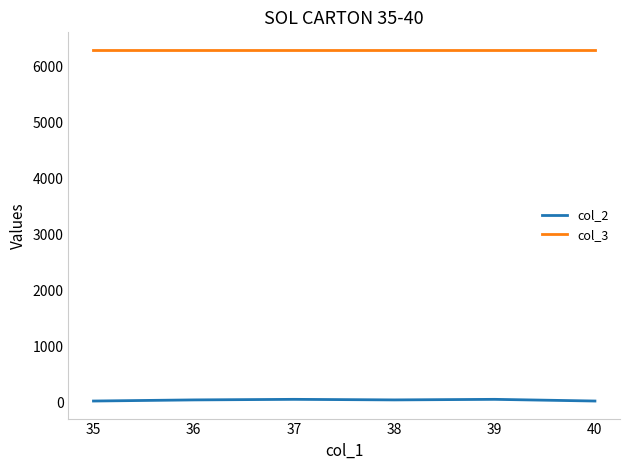

Rank the series by their maximum value, from highest to lowest.

col_3, col_2